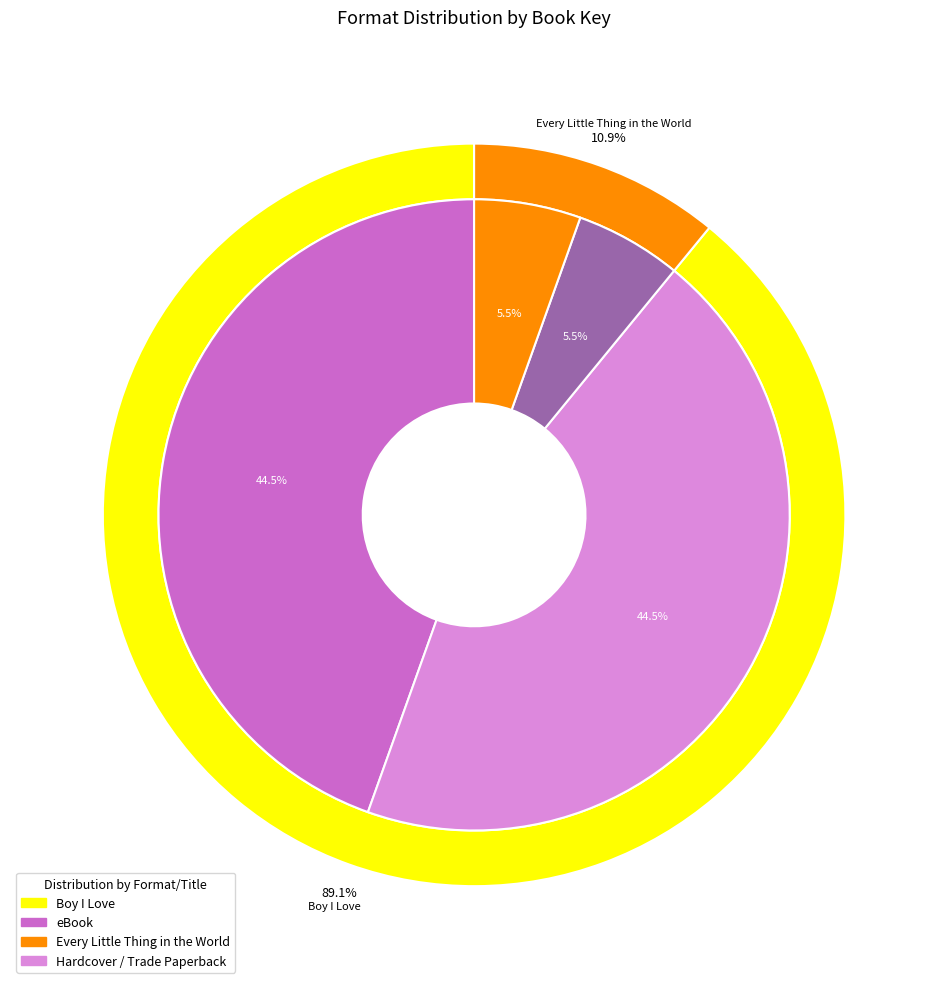

To the nearest percent, what is the difference between the largest and smallest slice percentages?

39%